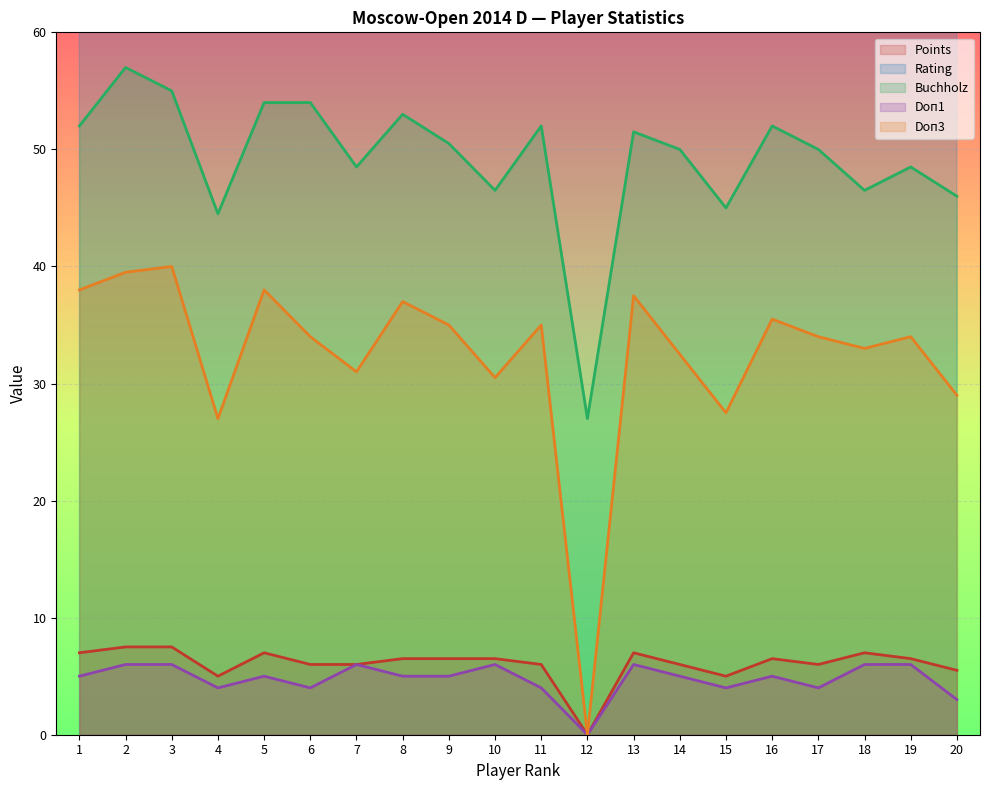

What is the difference between the second highest and minimum values in the Points series?

7.5